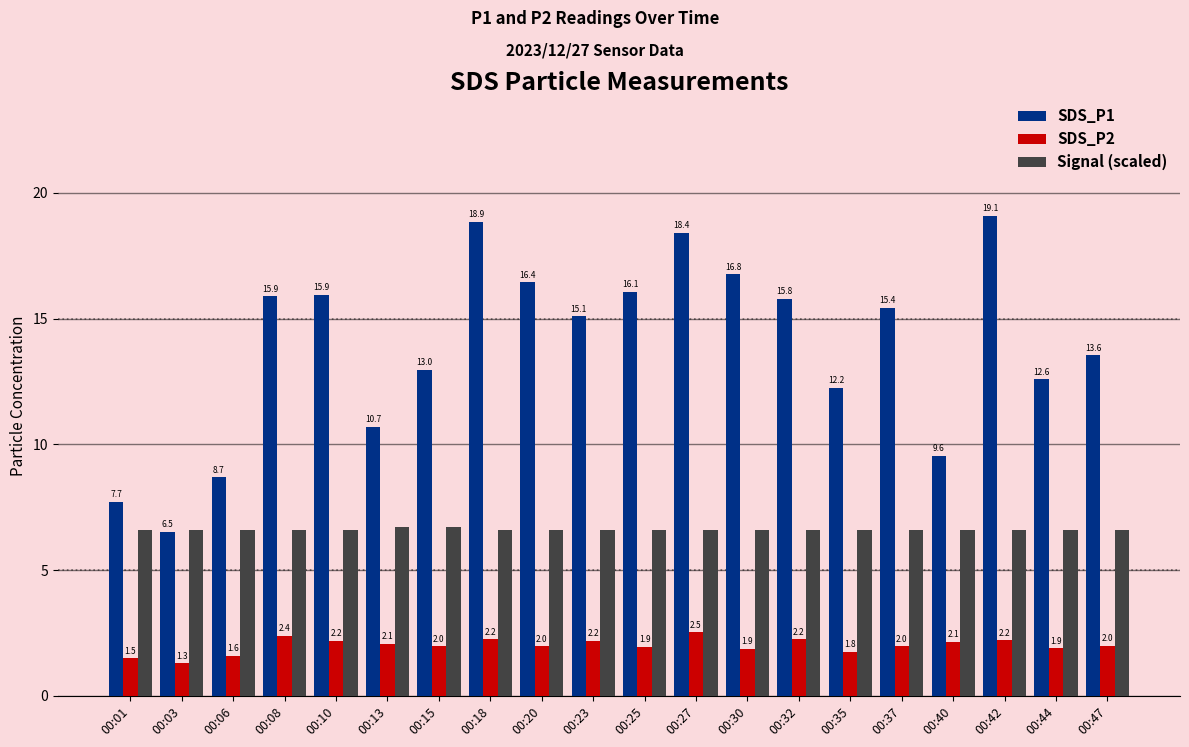

What is the spread (max minus min) of values at 00:20?

14.5